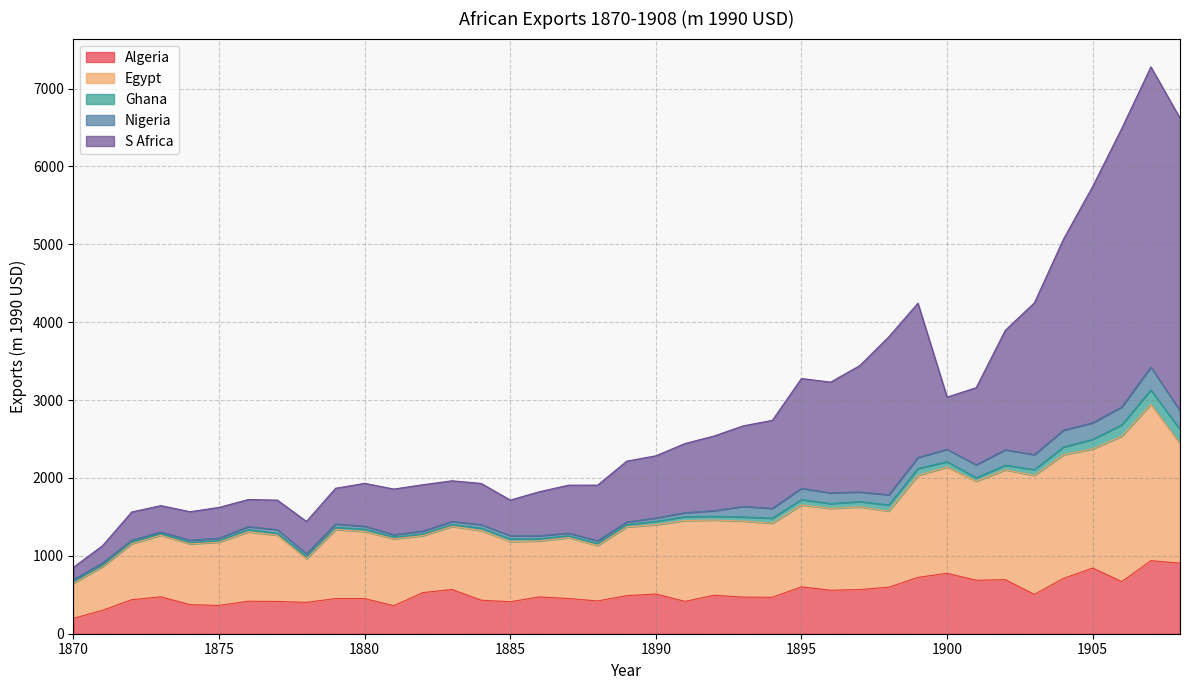

The value of Algeria at 1895 is 601.9. True or false?

True